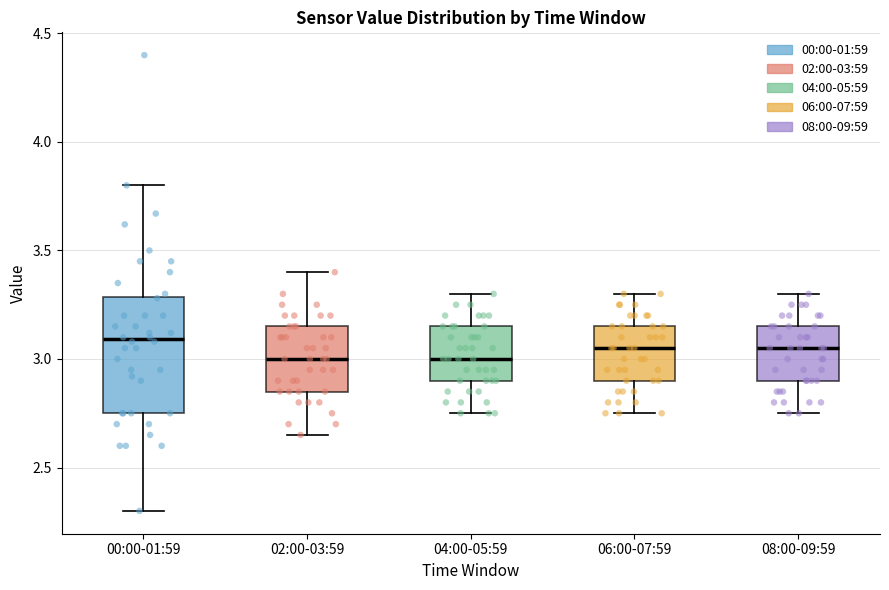

Where does the upper whisker of the box for 00:00-01:59 end on the y-axis? The values are not printed on the chart, so give them approximately, as read against the axis.

3.80